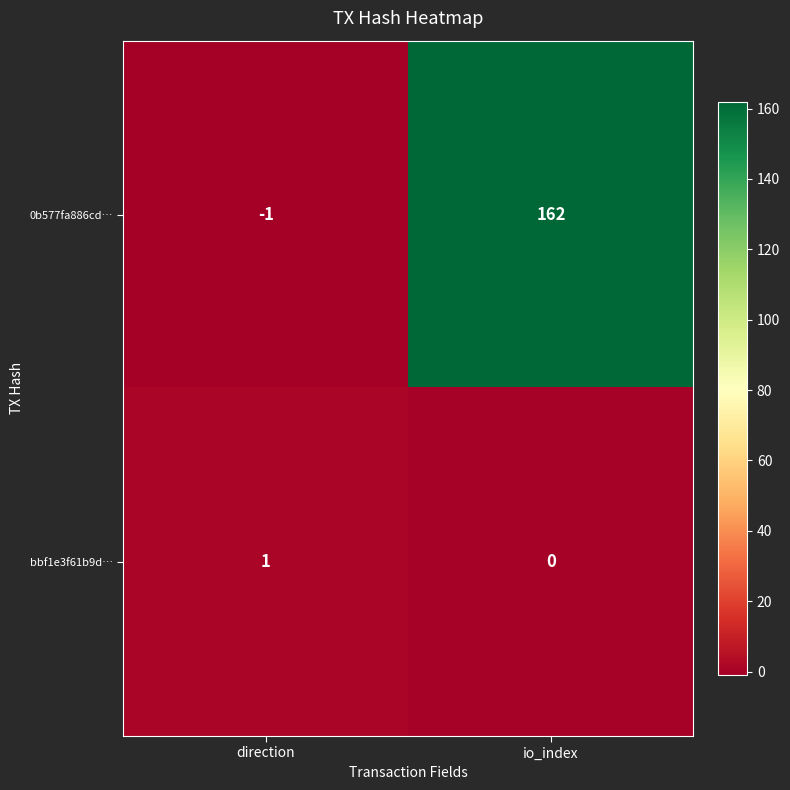

Rank the series by their maximum value, from highest to lowest.

0b577fa886cd…, bbf1e3f61b9d…